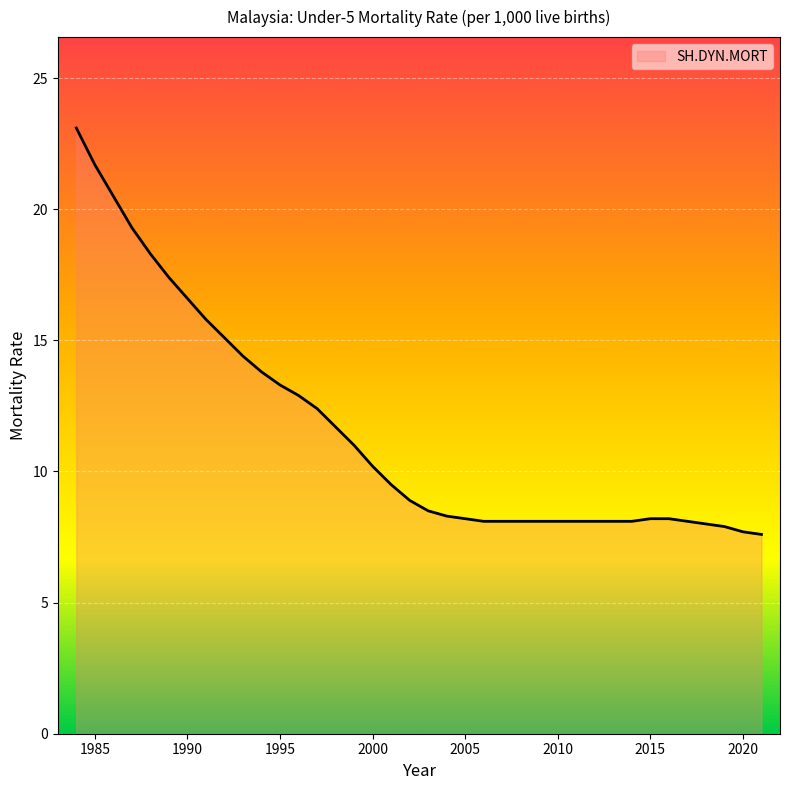

What is the greatest value displayed?

23.1